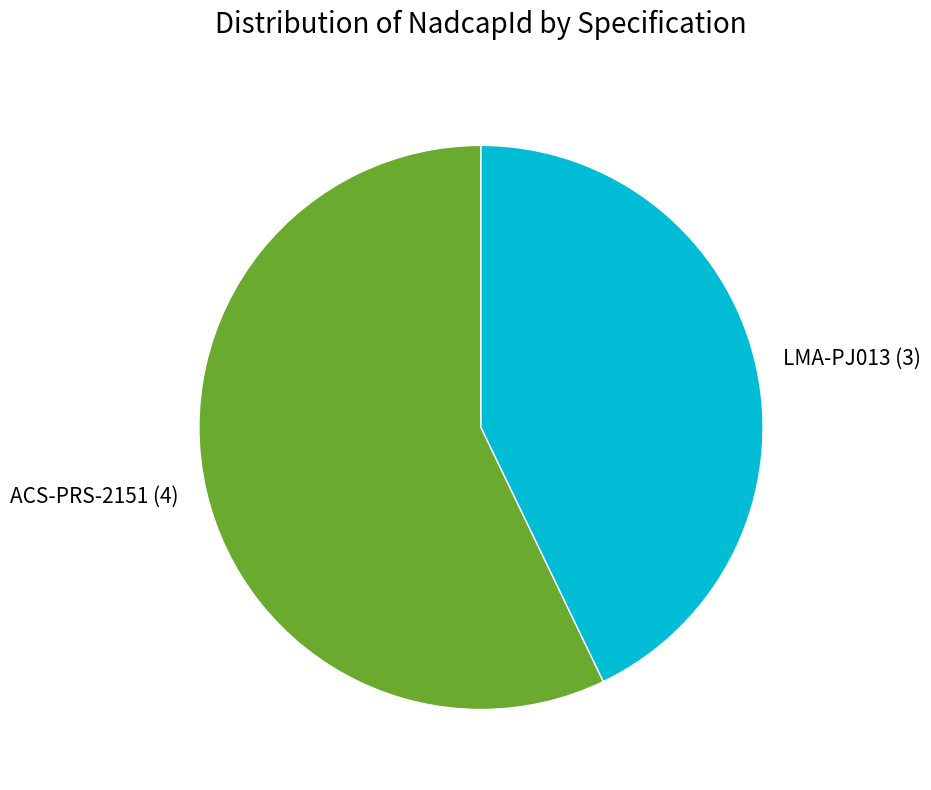

Between LMA-PJ013 and ACS-PRS-2151, which is larger?

ACS-PRS-2151